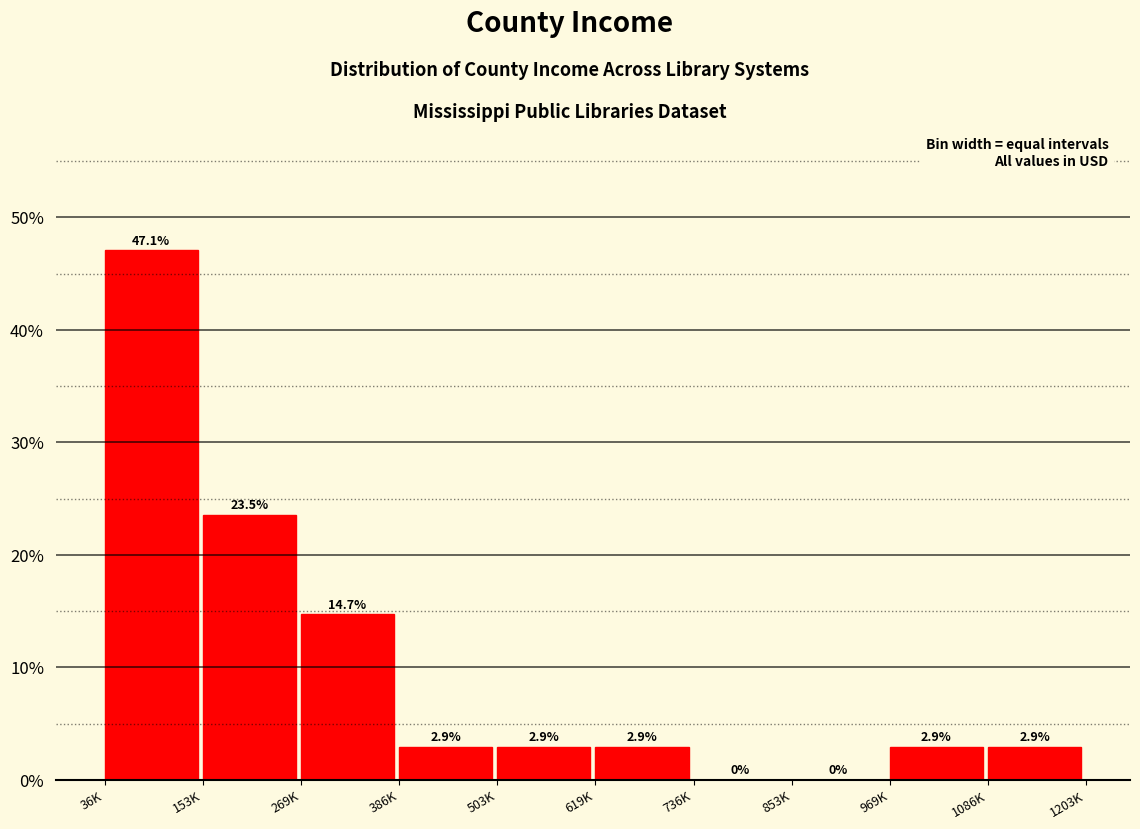

Reading left to right, what are all the values shown in this chart?

36K=47.1	153K=23.5	269K=14.7	386K=2.9	503K=2.9	619K=2.9	736K=0.0	853K=0.0	969K=2.9	1086K=2.9